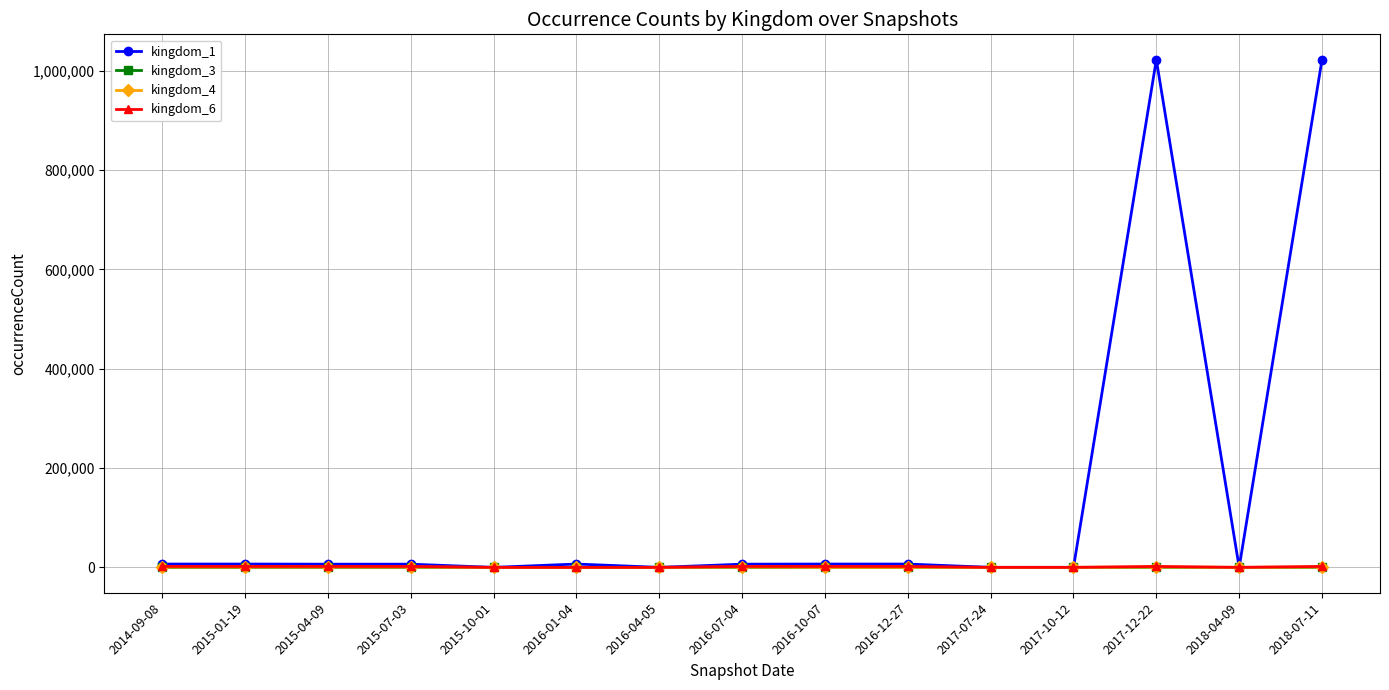

The value of kingdom_1 at 2017-10-12 is -557805. True or false?

False